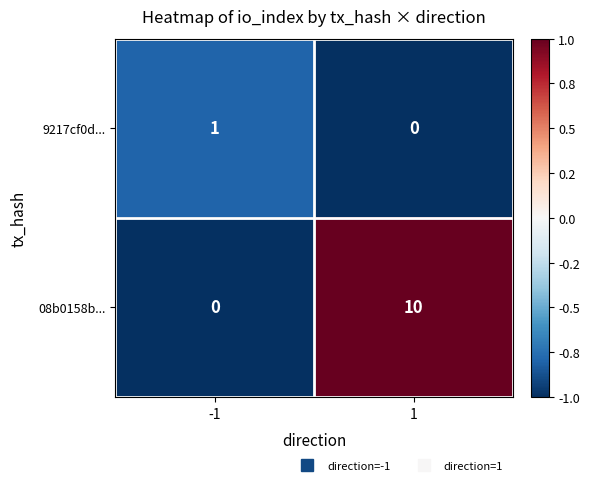

At 1, list the series in order from largest to smallest.

08b0158b..., 9217cf0d...